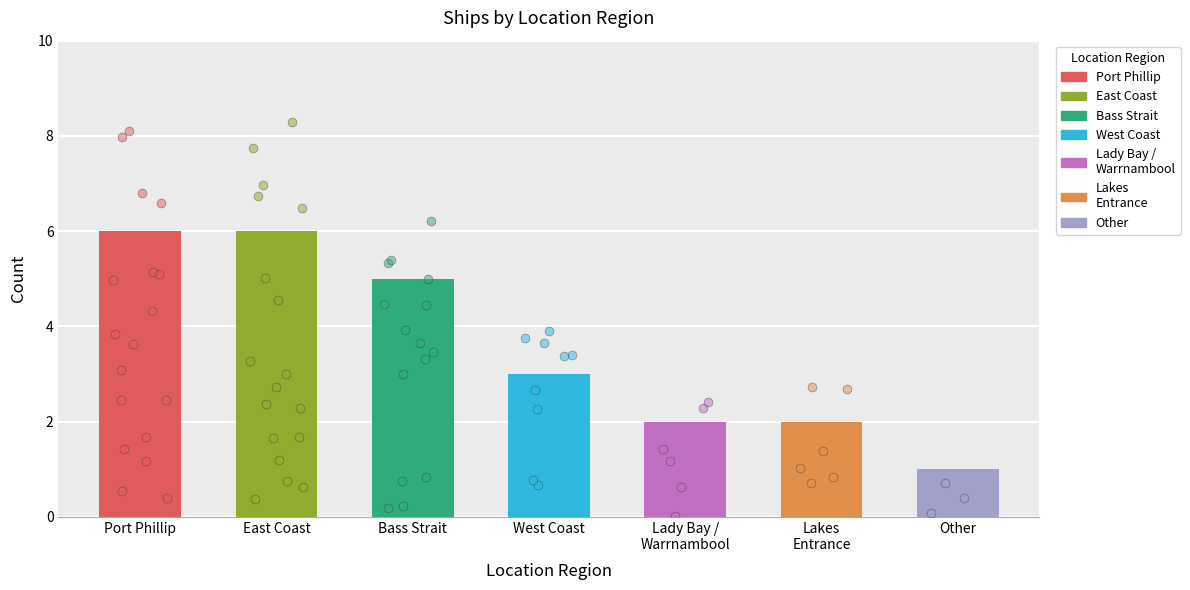

Which has a higher value, Lakes
Entrance or Other?

Lakes
Entrance